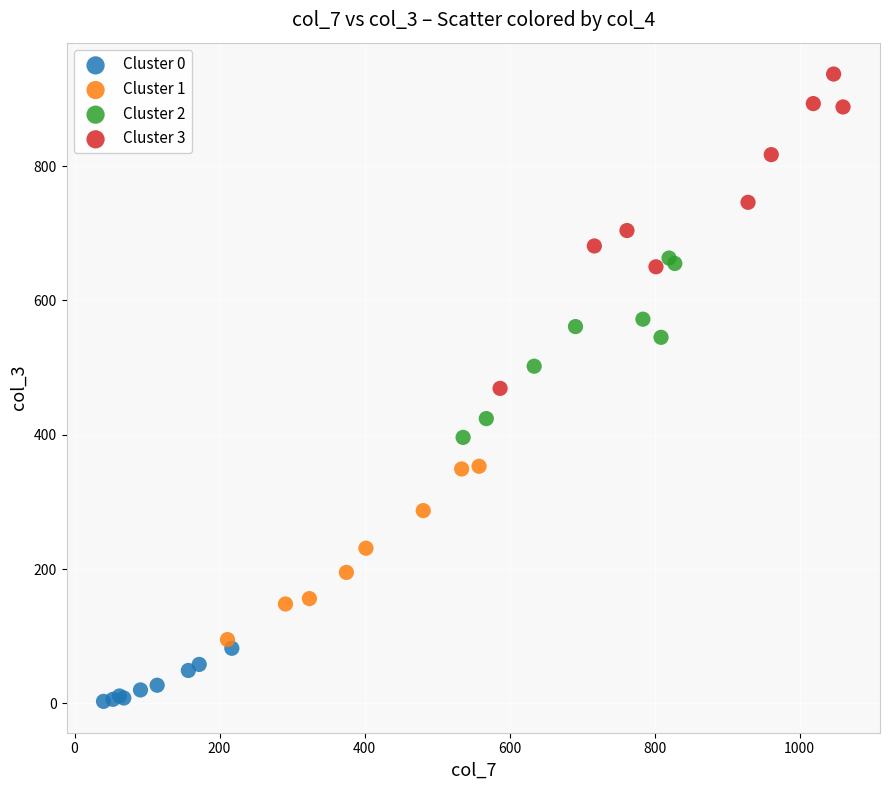

What are all the series names shown in the legend?

Cluster 0, Cluster 1, Cluster 2, Cluster 3